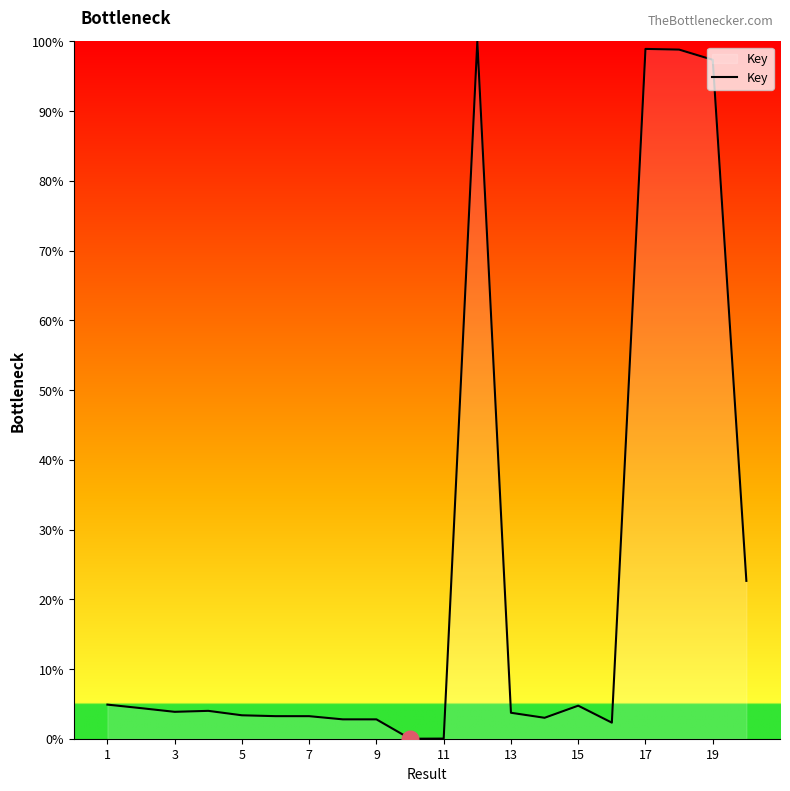

What is the difference between the maximum and minimum values?

100.0